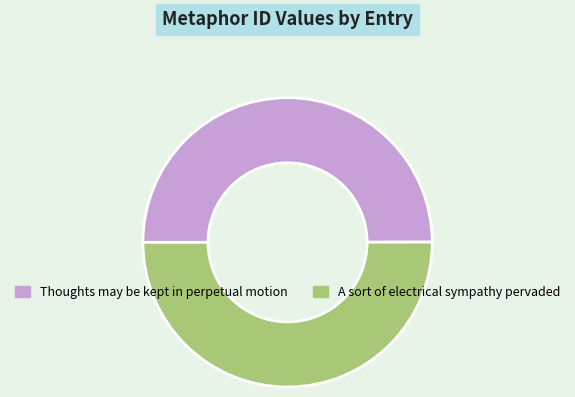

Is it true that A sort of electrical sympathy pervaded is 43% of the pie?

False